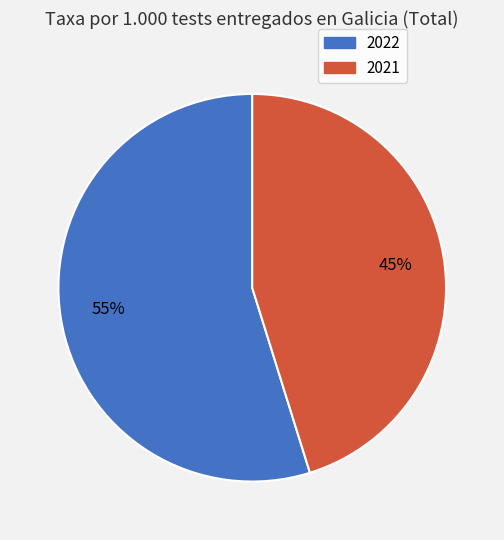

Do 2022 and 2021 together represent more than half of the pie?

Yes